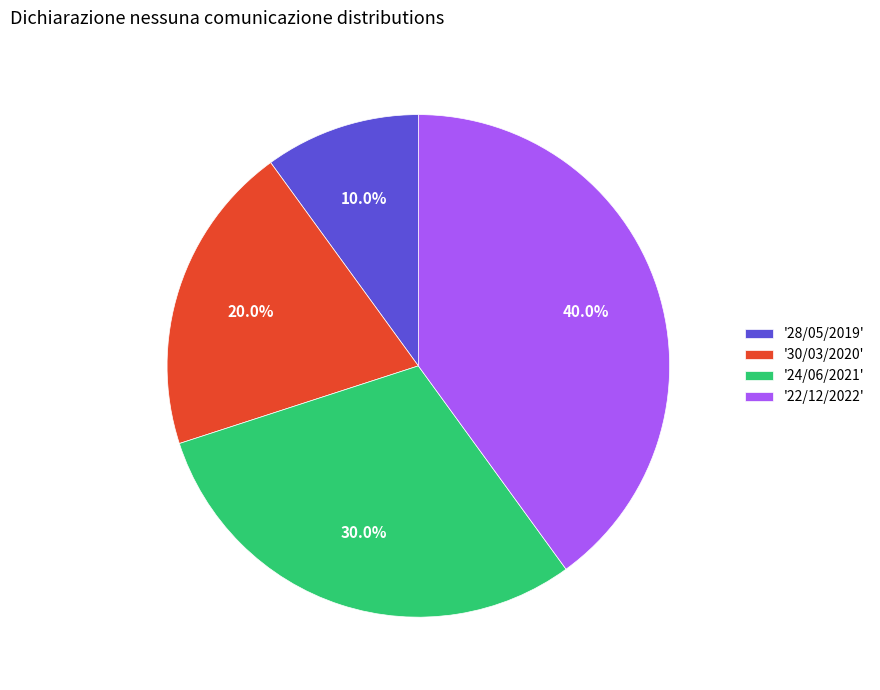

What is the largest slice in the pie chart?

'22/12/2022'